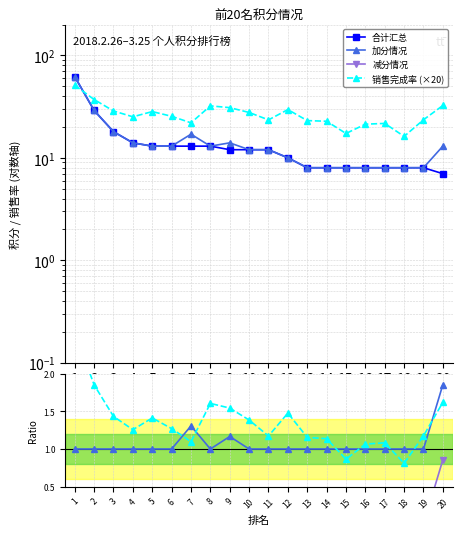

The value of 合计汇总 at 10 is 4.1. True or false?

False